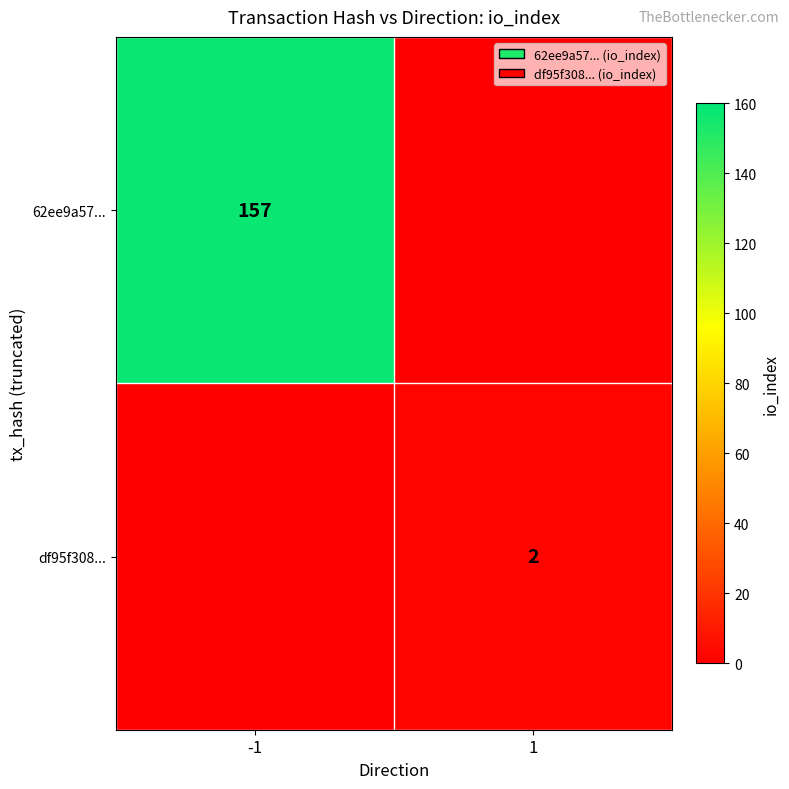

At which category is the sum across all series the highest?

-1